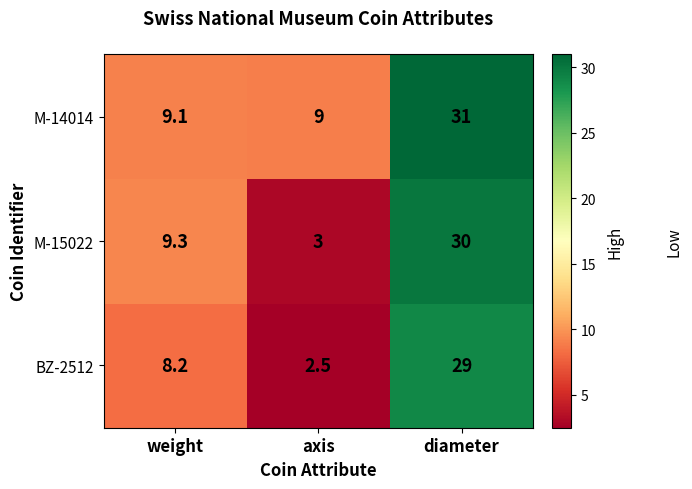

Is the value of BZ-2512 at weight greater than the value of M-15022 at diameter?

No